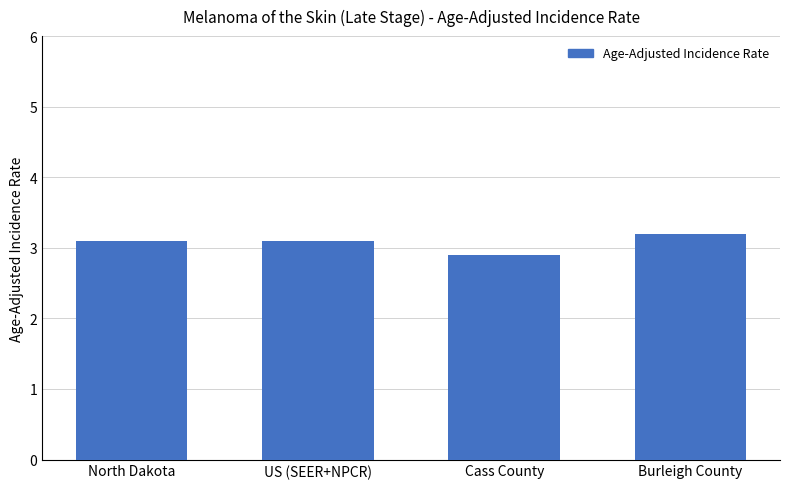

The value at US (SEER+NPCR) is 3.1. True or false?

True